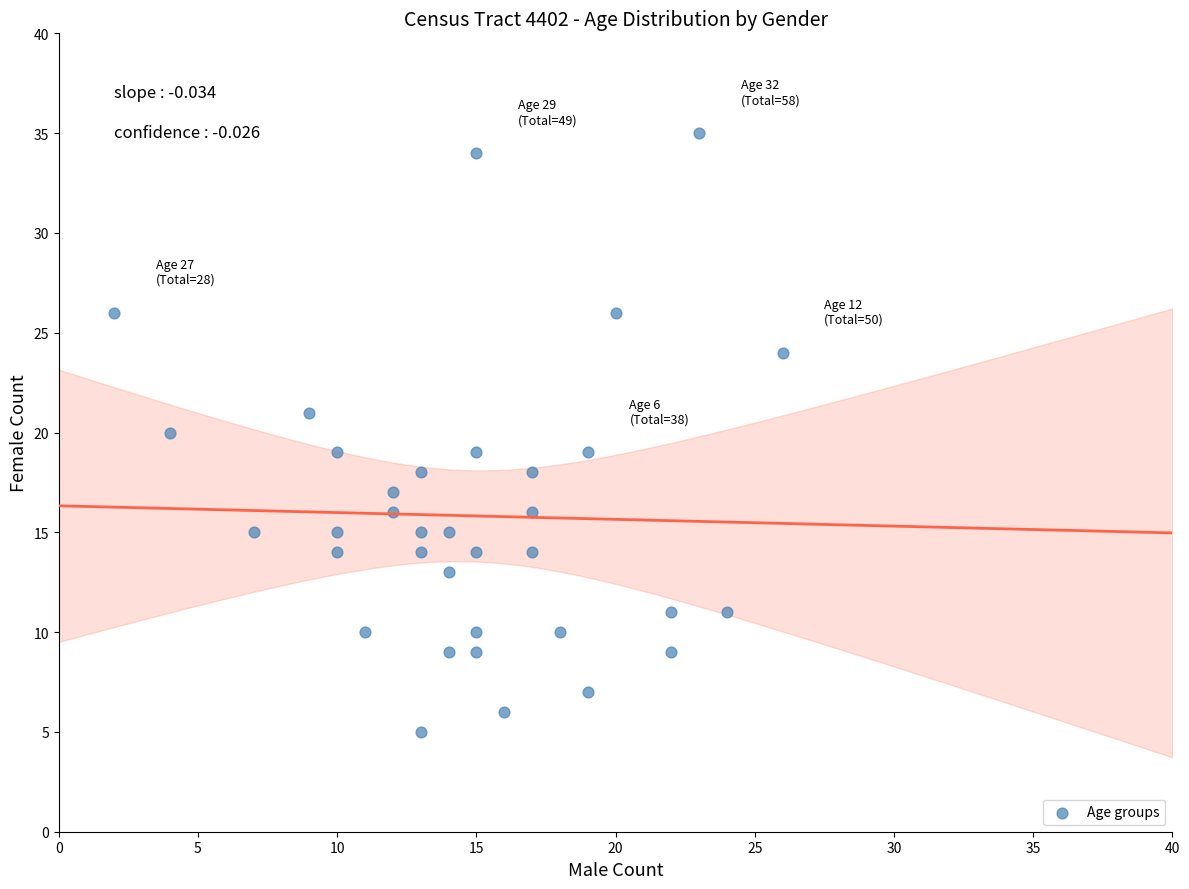

What is the range of Y values (max minus min)?

30